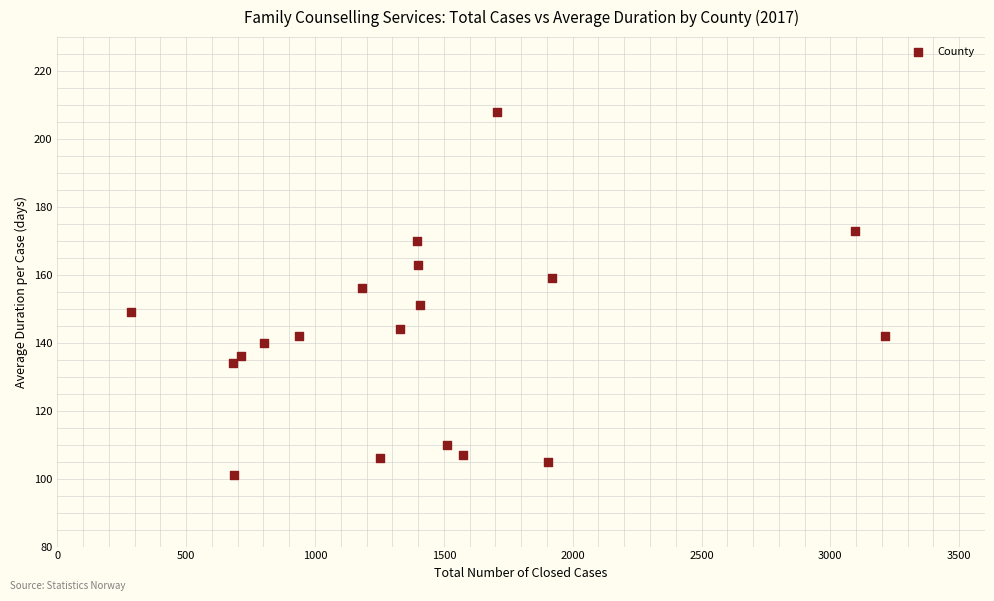

What is the range of X values (max minus min)?

2927